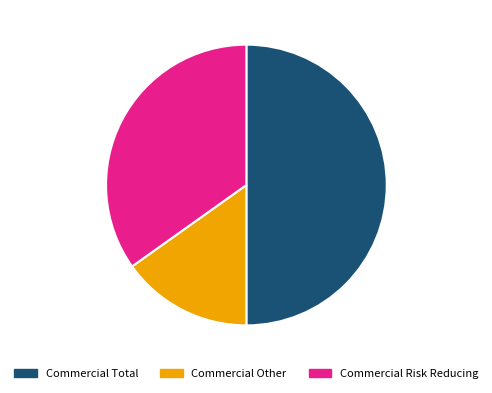

Which has a higher value, Commercial Other or Commercial Risk Reducing?

Commercial Risk Reducing